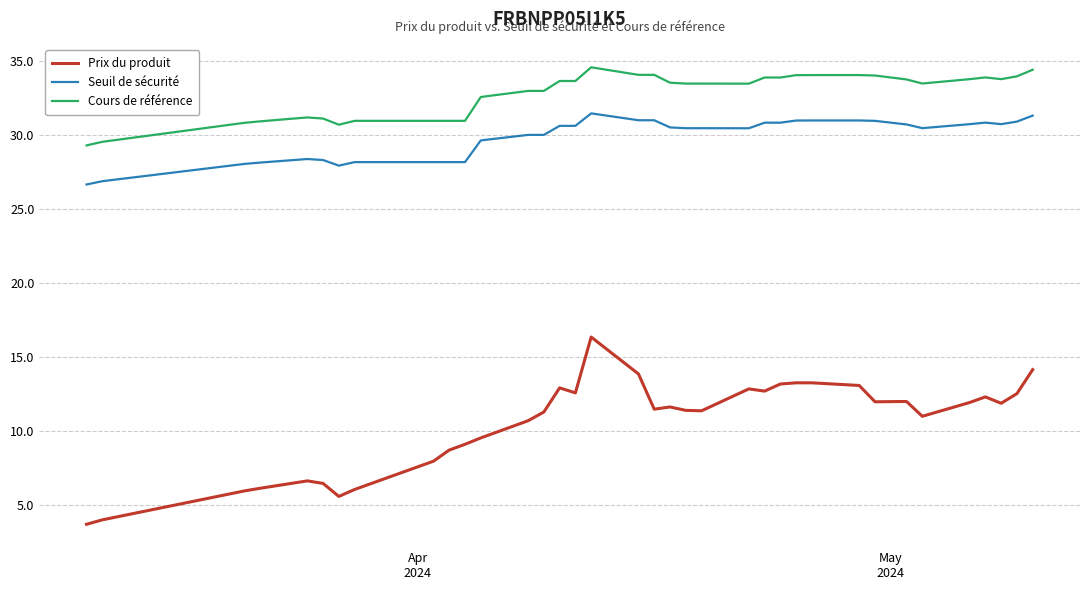

True or false: Cours de référence and Prix du produit intersect in this chart.

False